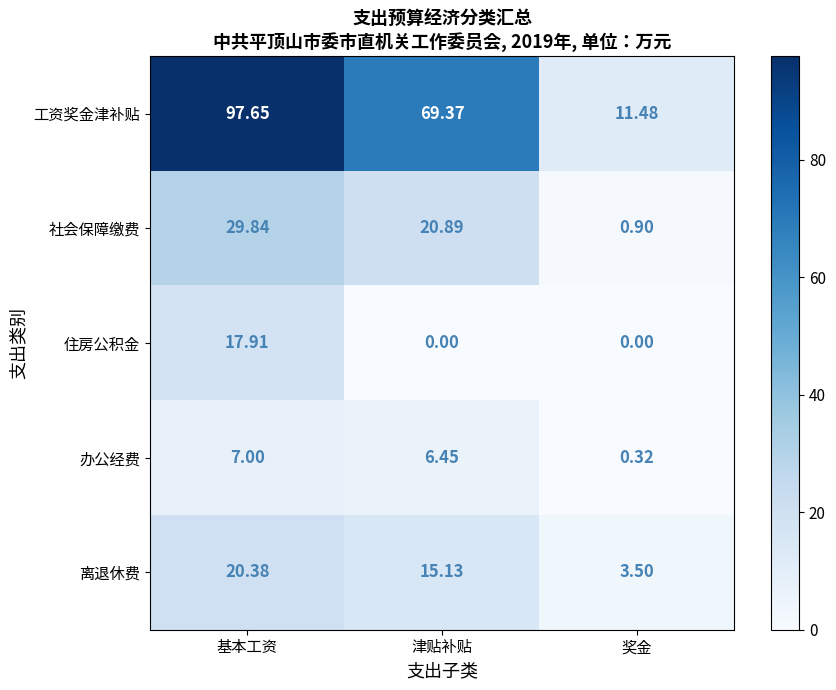

Which category has the highest value in the 工资奖金津补贴 series?

基本工资